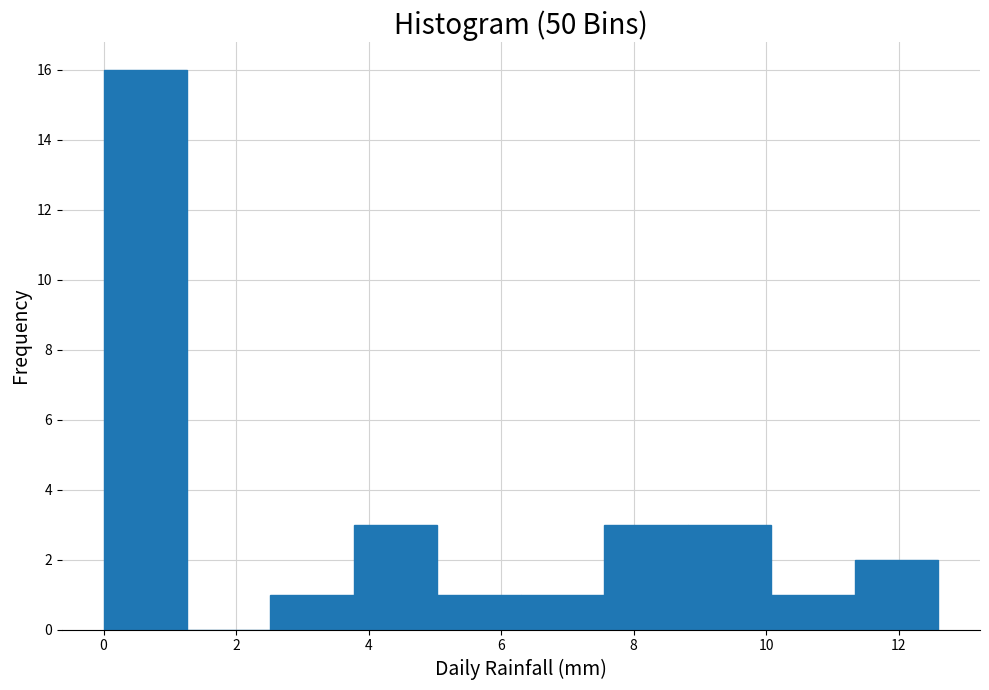

Reading left to right, transcribe this chart: for each bar, give the range it covers on the x-axis and its height. Neither the bar edges nor the heights are printed on the chart, so give them approximately, as read against the axes.

0.00 to 1.26: 16
1.26 to 2.52: 0
2.52 to 3.78: 1
3.78 to 5.04: 3
5.04 to 6.30: 1
6.30 to 7.56: 1
7.56 to 8.82: 3
8.82 to 10.08: 3
10.08 to 11.34: 1
11.34 to 12.60: 2